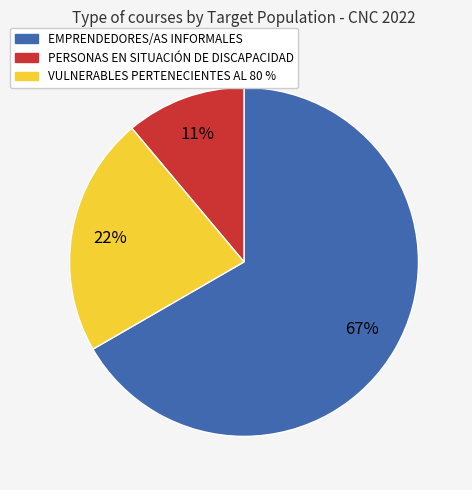

Which category has the biggest portion of the pie?

EMPRENDEDORES/AS INFORMALES